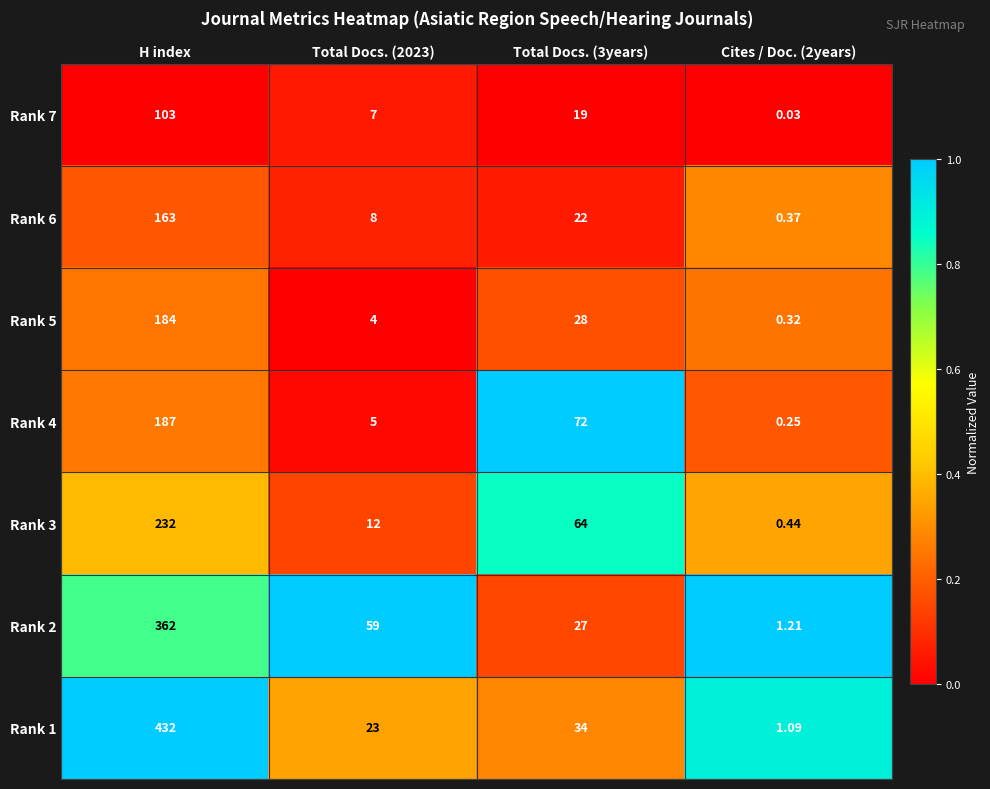

At which label does Rank 4 first exceed 72?

H index